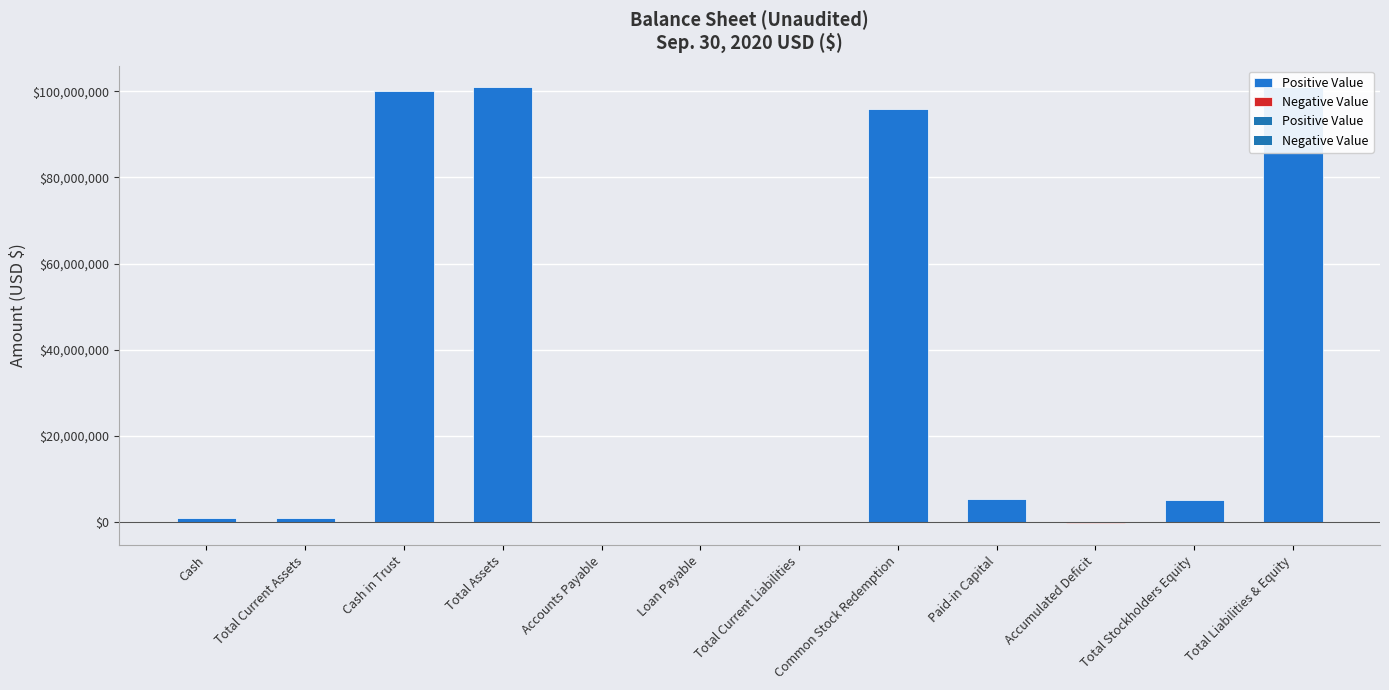

What is the approximate value at Paid-in Capital, to the nearest 100?

5299600